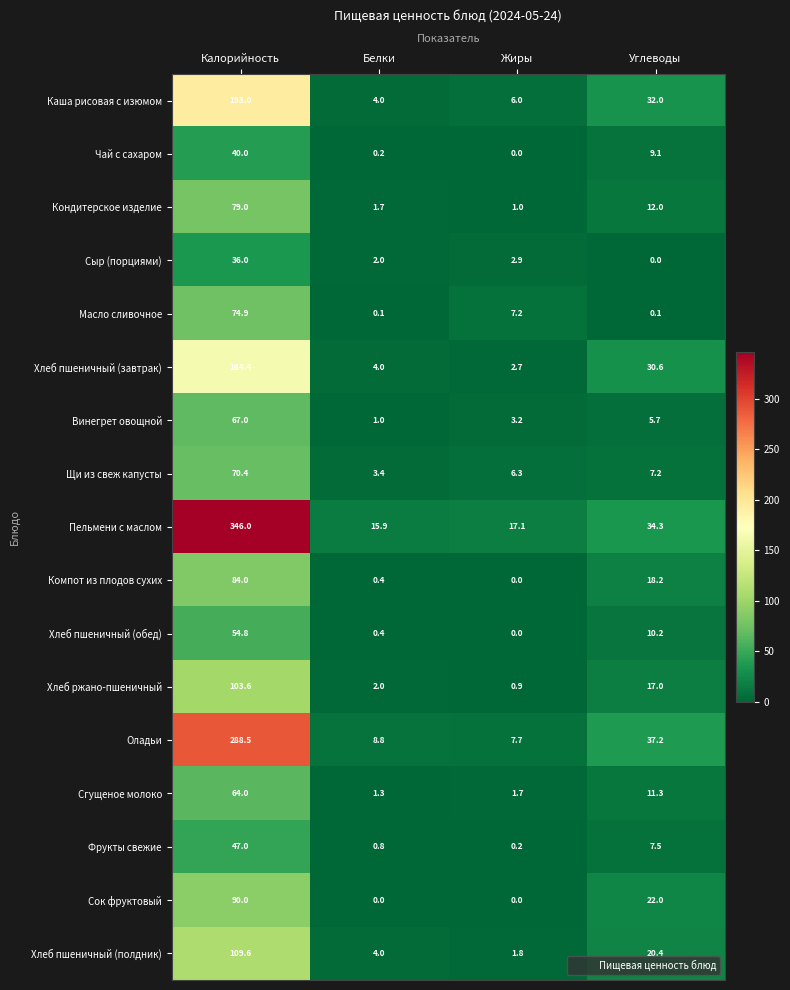

Rank the series by their maximum value, from highest to lowest.

Пельмени с маслом, Оладьи, Каша рисовая с изюмом, Хлеб пшеничный (завтрак), Хлеб пшеничный (полдник), Хлеб ржано-пшеничный, Сок фруктовый, Компот из плодов сухих, Кондитерское изделие, Масло сливочное, Щи из свеж капусты, Винегрет овощной, Сгущеное молоко, Хлеб пшеничный (обед), Фрукты свежие, Чай с сахаром, Сыр (порциями)